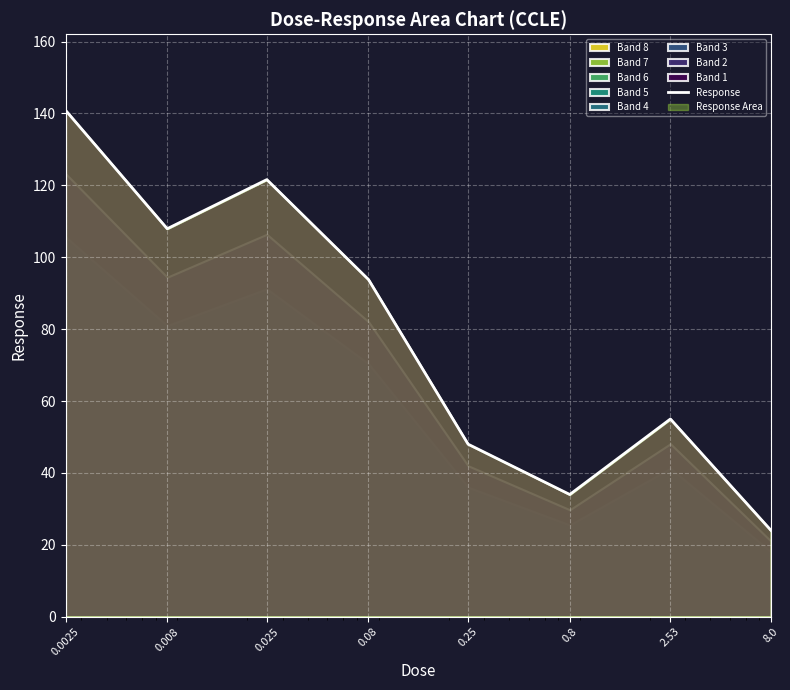

Rank the categories by value from lowest to highest.

8.0, 0.8, 0.25, 2.53, 0.08, 0.008, 0.025, 0.0025